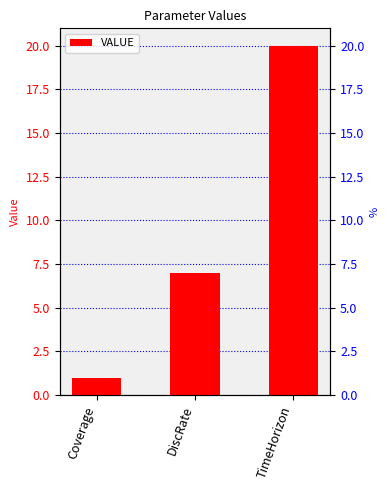

List the labels in order of value, largest first.

TimeHorizon, DiscRate, Coverage